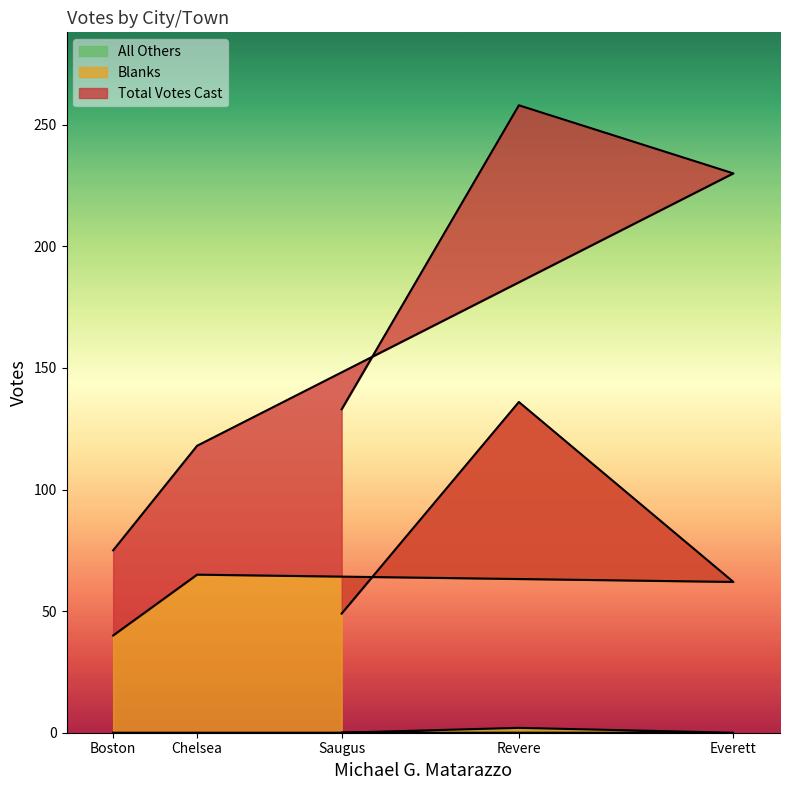

What is the maximum value for All Others?

2